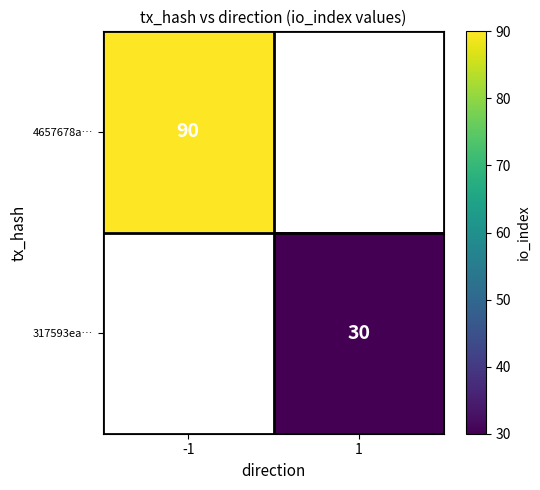

True or false: 4657678a… has a value of 90 at -1.

True